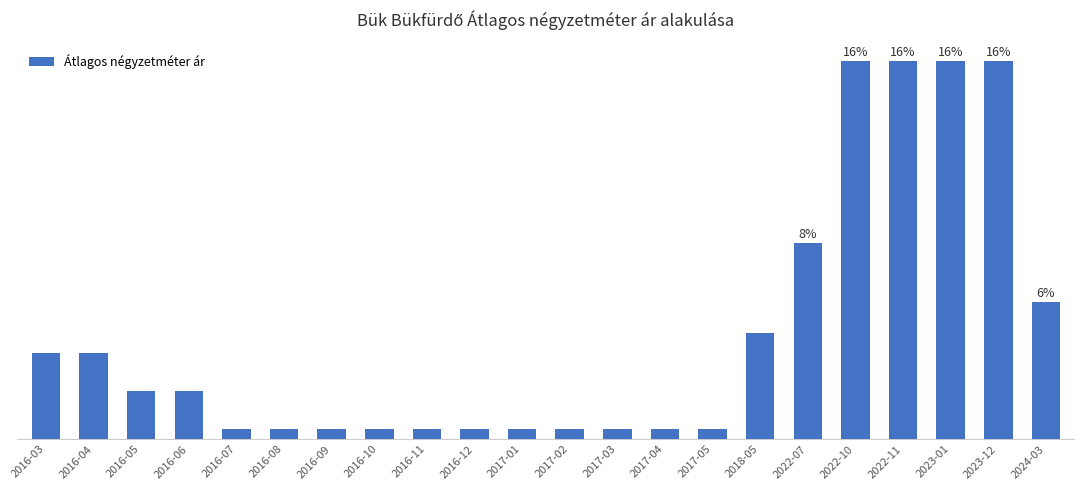

Are the bars horizontal?

No